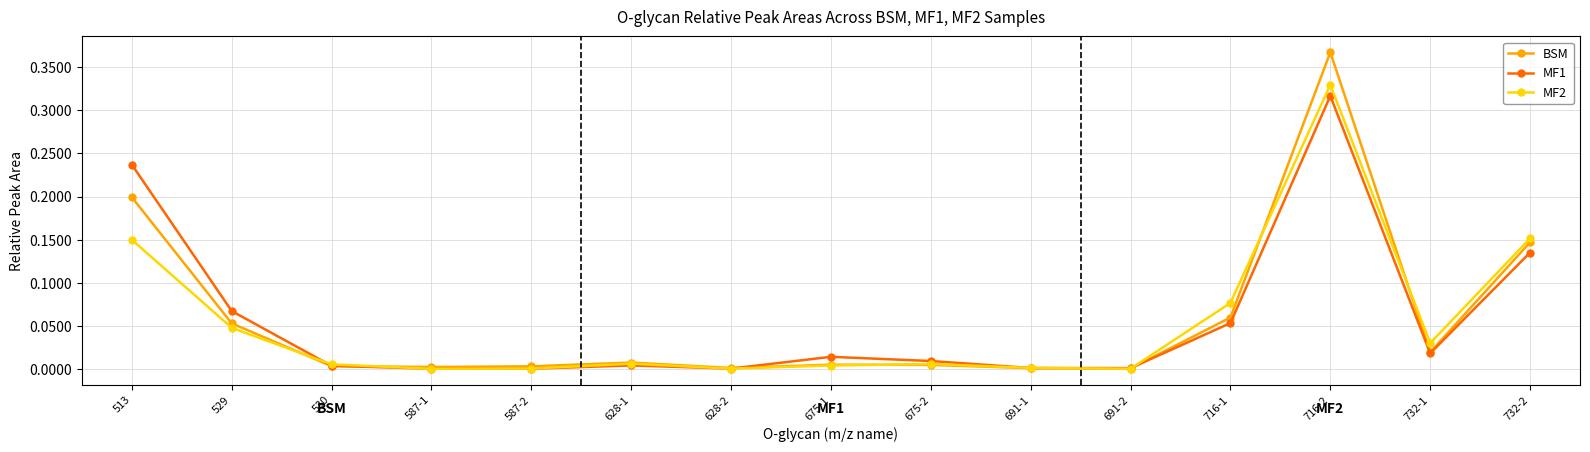

What is the label of the 1st point from the right?

732-2